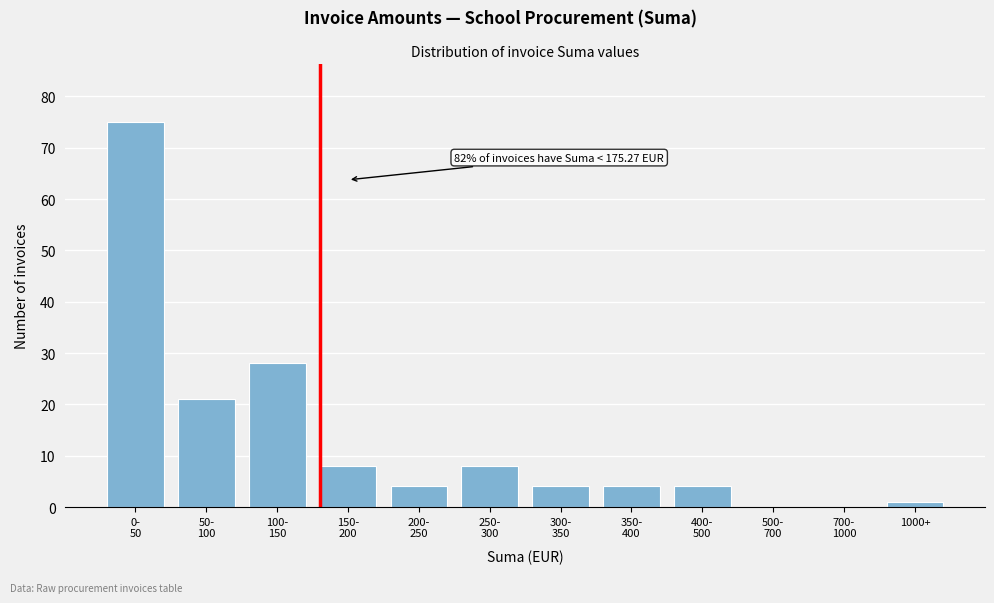

What is the maximum value shown in the chart?

75